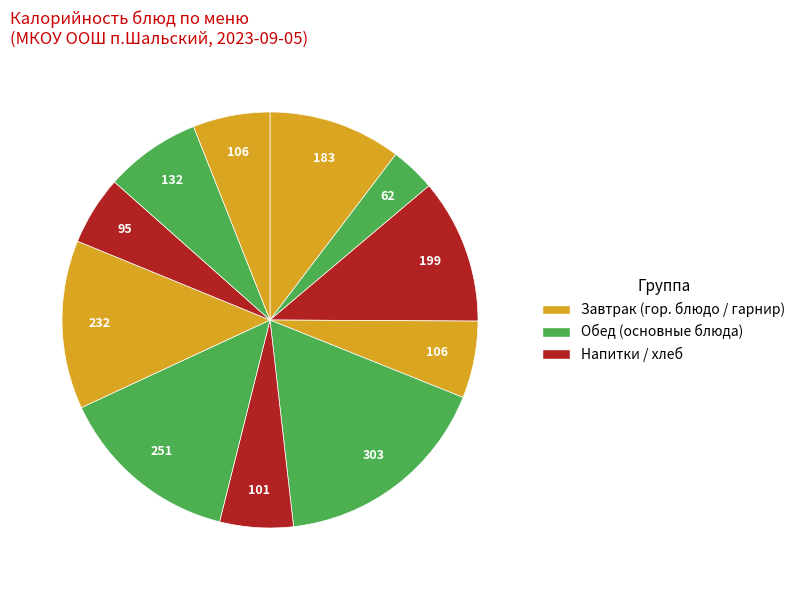

Count the number of slices in the pie.

11